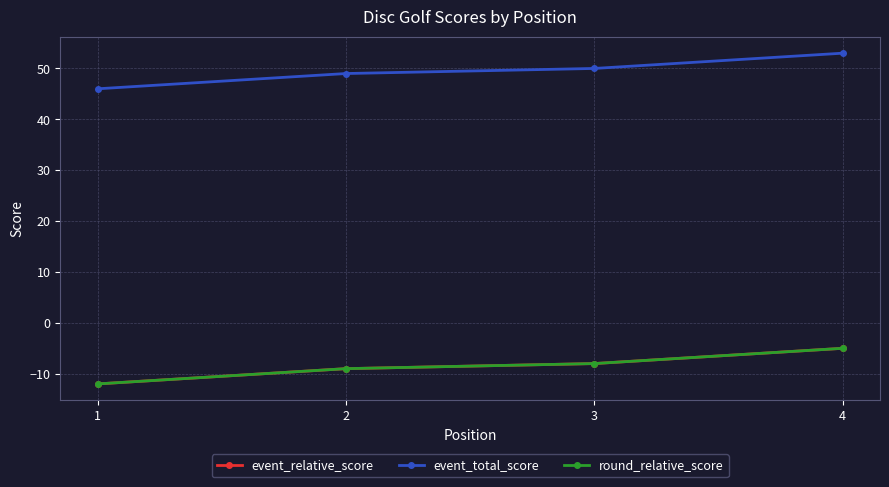

What is the value of the event_total_score point at the 4th from the left?

53